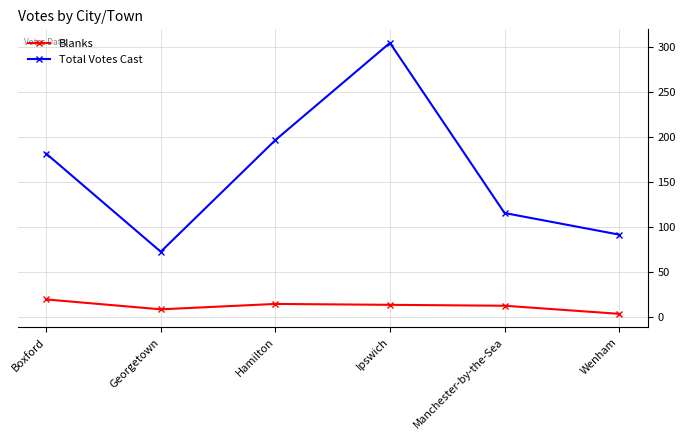

True or false: Blanks has more than 0 points higher than both neighbors.

True